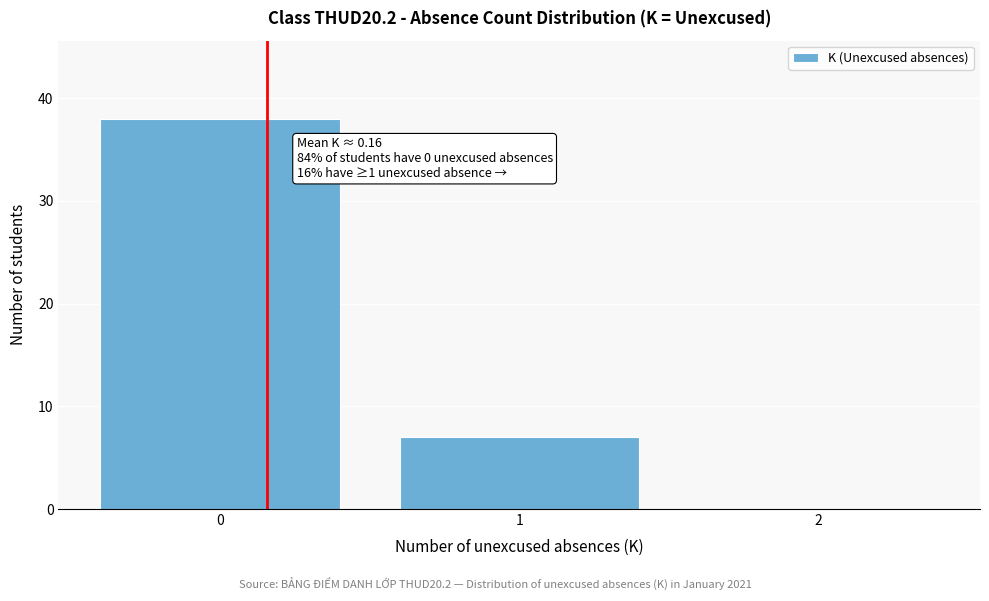

Reading right to left, extract all data points from this chart.

2=0	1=7	0=38